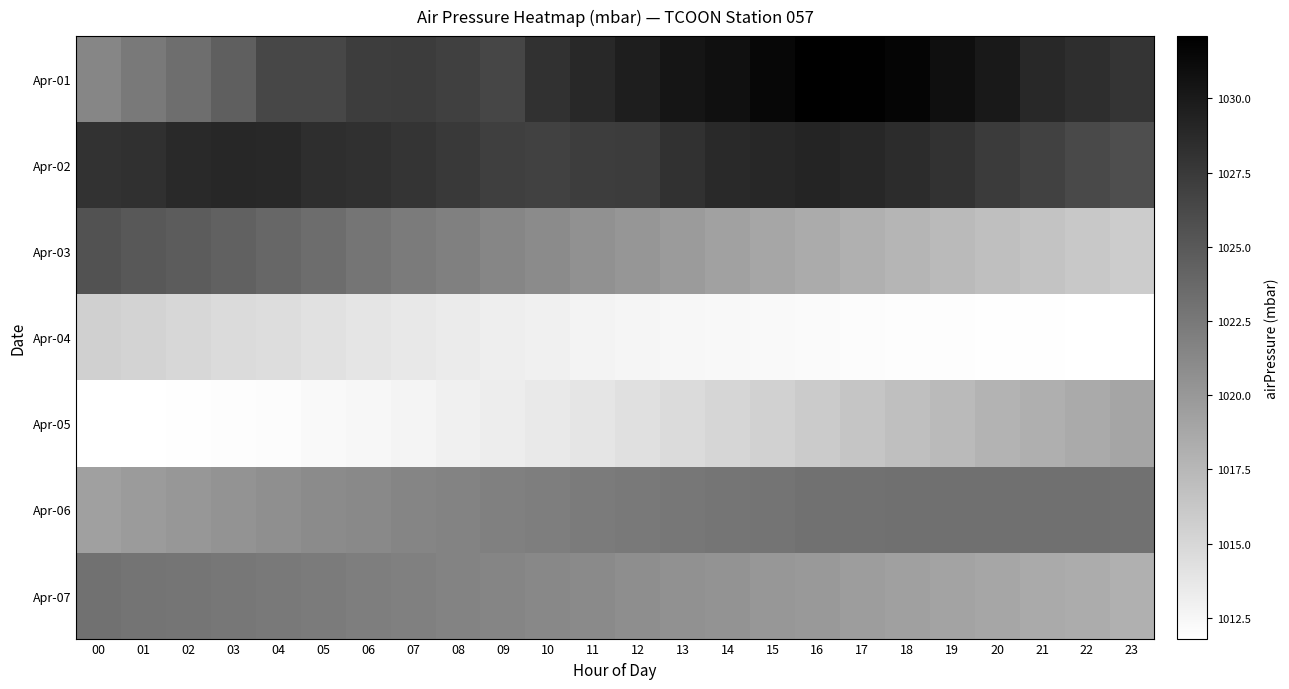

Reading right to left, transcribe all the data shown in this chart.

Apr-01: 23=1027.9	22=1028.4	21=1028.9	20=1030.0	19=1030.9	18=1031.7	17=1031.9	16=1032.1	15=1031.5	14=1030.8	13=1030.4	12=1029.7	11=1028.9	10=1028.1	09=1026.5	08=1027.0	07=1027.3	06=1027.2	05=1026.4	04=1026.4	03=1024.5	02=1023.3	01=1022.4	00=1021.4
Apr-02: 23=1025.9	22=1026.2	21=1026.8	20=1027.4	19=1028.0	18=1028.6	17=1029.0	16=1029.2	15=1029.0	14=1028.7	13=1028.1	12=1027.3	11=1027.2	10=1026.9	09=1027.1	08=1027.5	07=1027.9	06=1028.2	05=1028.4	04=1028.8	03=1029.0	02=1028.7	01=1028.2	00=1028.0
Apr-03: 23=1015.9	22=1016.2	21=1016.5	20=1016.9	19=1017.3	18=1017.7	17=1018.1	16=1018.5	15=1018.9	14=1019.3	13=1019.8	12=1020.2	11=1020.6	10=1021.0	09=1021.4	08=1021.9	07=1022.3	06=1022.8	05=1023.4	04=1023.9	03=1024.3	02=1024.8	01=1025.1	00=1025.5
Apr-04: 23=1011.8	22=1011.8	21=1011.9	20=1011.9	19=1012.0	18=1012.0	17=1012.1	16=1012.2	15=1012.3	14=1012.4	13=1012.5	12=1012.6	11=1012.8	10=1013.0	09=1013.2	08=1013.4	07=1013.7	06=1013.9	05=1014.2	04=1014.5	03=1014.7	02=1015.0	01=1015.3	00=1015.6
Apr-05: 23=1019.0	22=1018.6	21=1018.2	20=1017.8	19=1017.3	18=1016.9	17=1016.4	16=1016.0	15=1015.5	14=1015.1	13=1014.7	12=1014.3	11=1013.9	10=1013.6	09=1013.3	08=1013.0	07=1012.7	06=1012.5	05=1012.3	04=1012.1	03=1012.0	02=1011.9	01=1011.8	00=1011.8
Apr-06: 23=1023.1	22=1023.2	21=1023.2	20=1023.2	19=1023.2	18=1023.2	17=1023.1	16=1023.0	15=1022.9	14=1022.8	13=1022.6	12=1022.5	11=1022.3	10=1022.1	09=1021.9	08=1021.7	07=1021.5	06=1021.2	05=1021.0	04=1020.7	03=1020.4	02=1020.1	01=1019.8	00=1019.4
Apr-07: 23=1018.1	22=1018.4	21=1018.6	20=1018.9	19=1019.1	18=1019.4	17=1019.6	16=1019.9	15=1020.1	14=1020.4	13=1020.6	12=1020.8	11=1021.1	10=1021.3	09=1021.5	08=1021.7	07=1021.9	06=1022.1	05=1022.3	04=1022.5	03=1022.6	02=1022.8	01=1022.9	00=1023.0